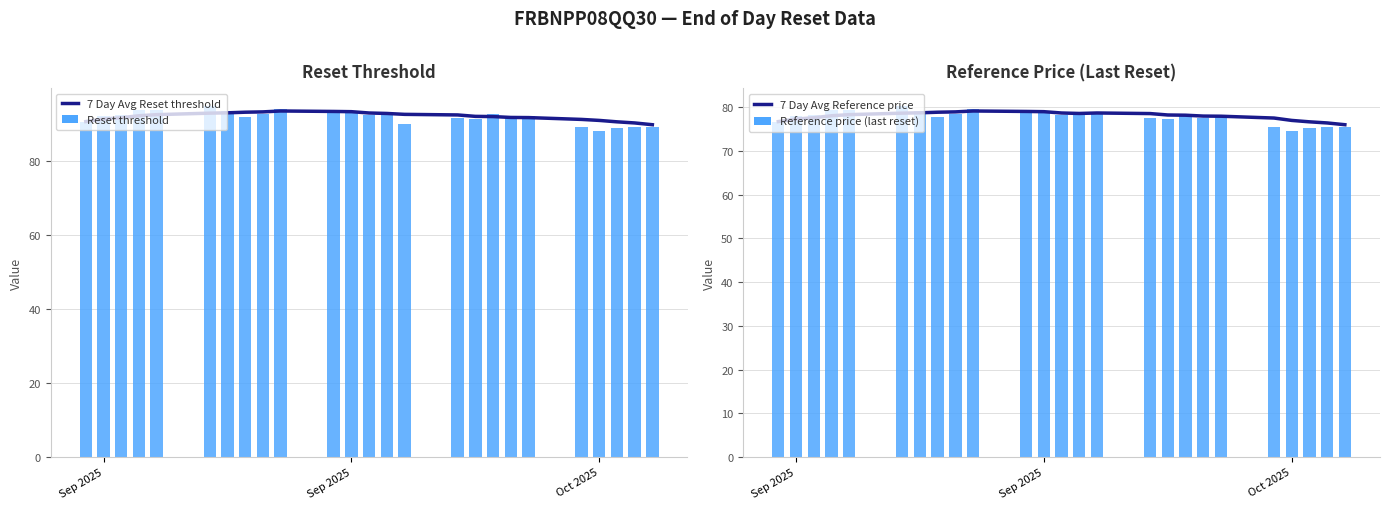

The value of 7 Day Avg Reset threshold at 7 is 141.2. True or false?

False